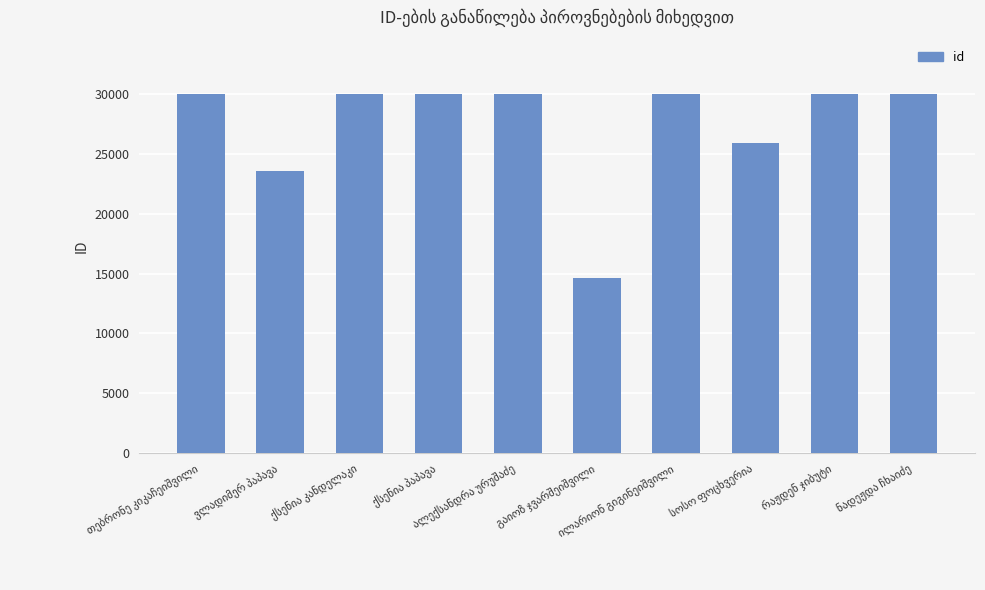

What is the difference between the maximum and second lowest values?

6466